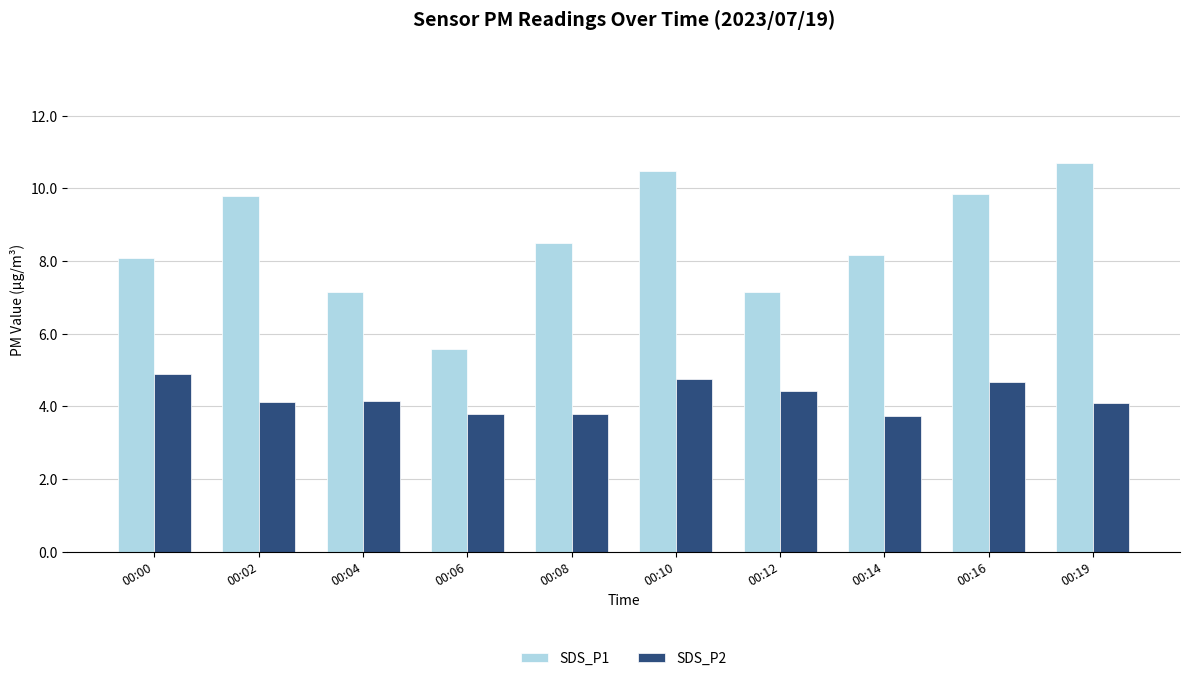

What is the difference between the maximum and minimum values in the SDS_P2 series?

1.2